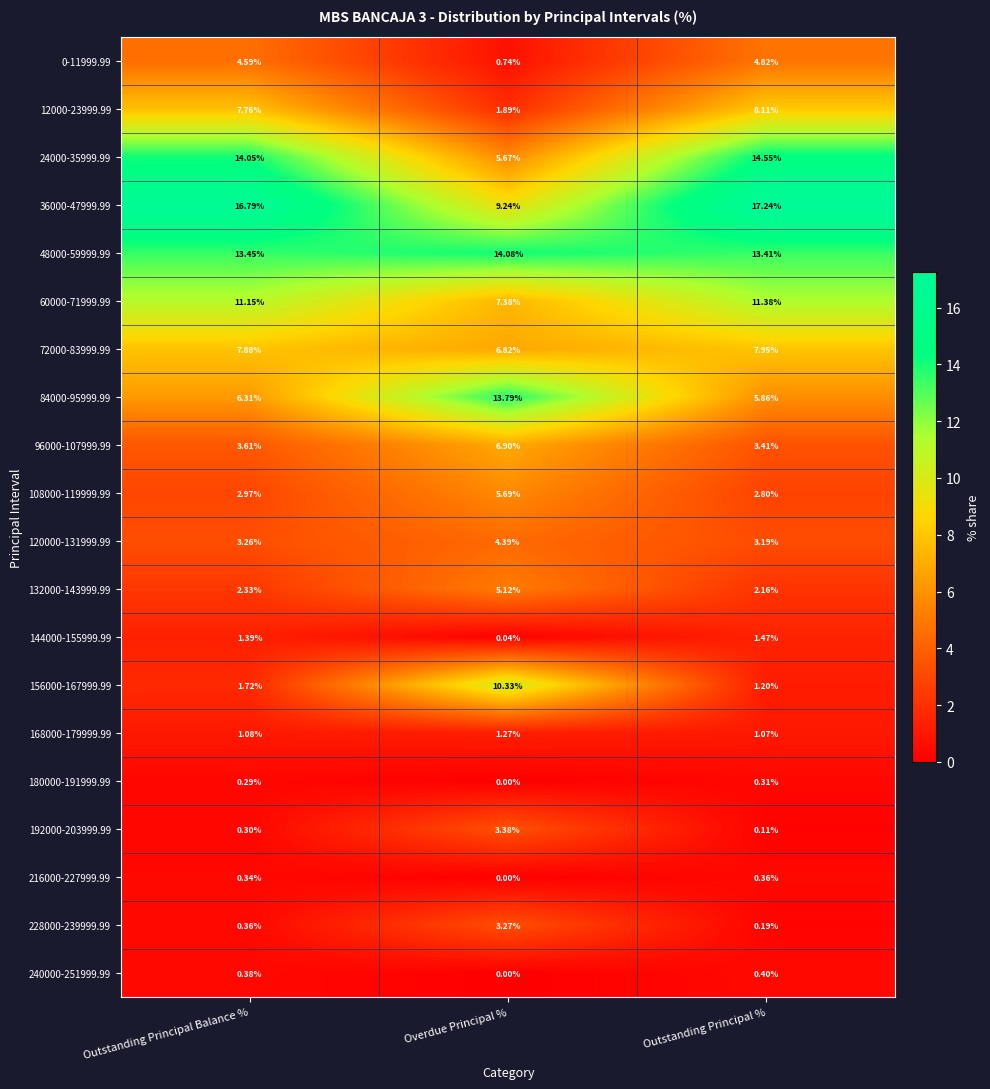

At which category is the sum across all series the highest?

Outstanding Principal Balance %